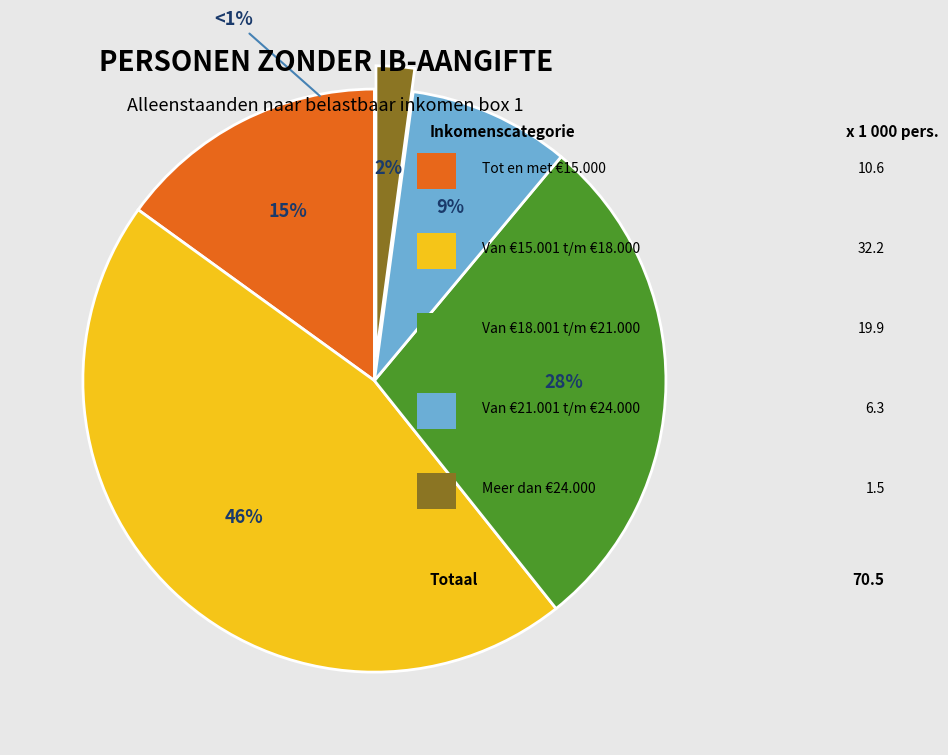

Is there a majority slice in this chart?

No